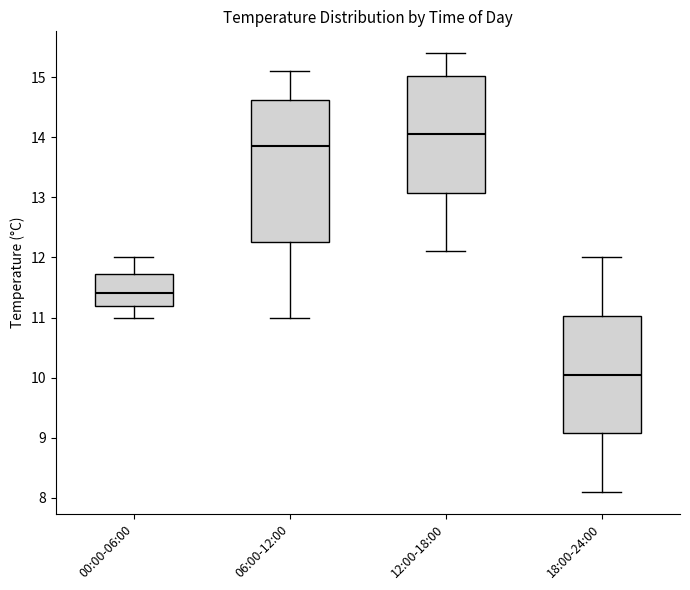

Which box's median line is the highest?

12:00-18:00